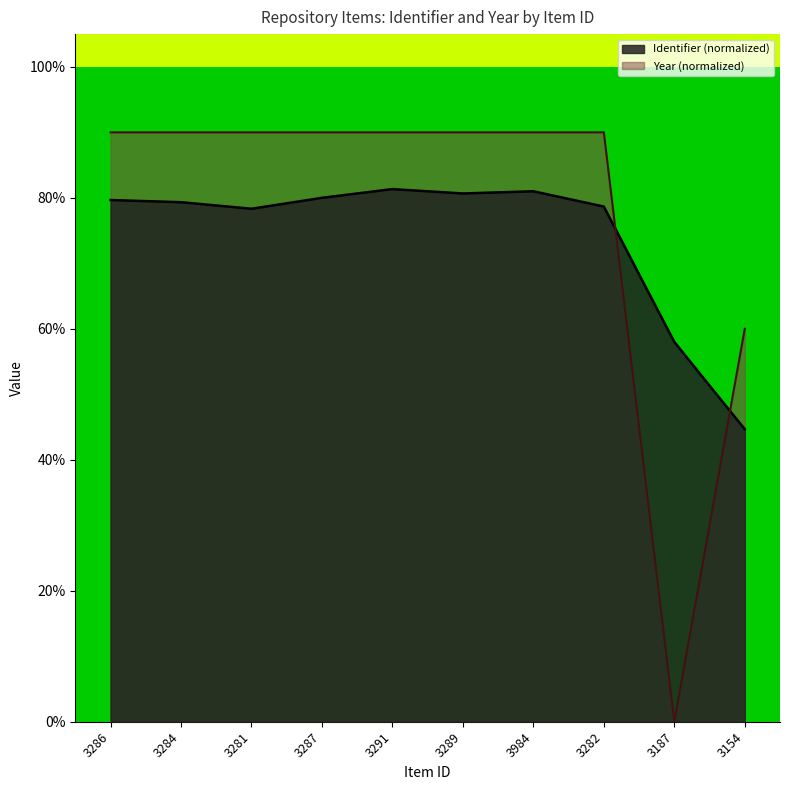

What is the average value?

74.2